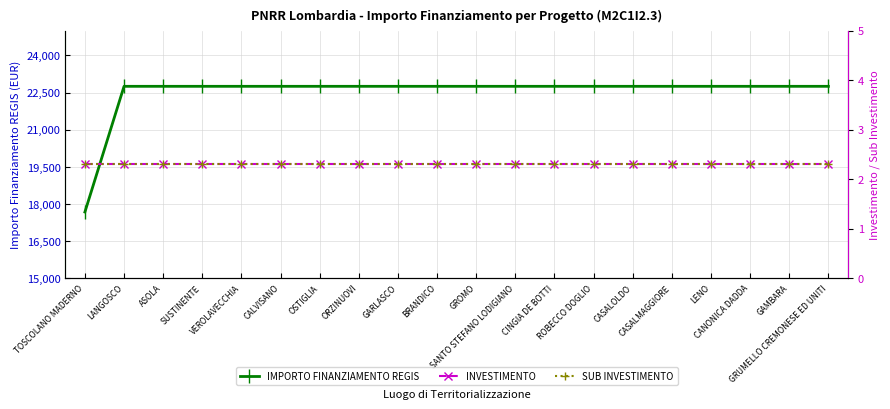

True or false: INVESTIMENTO has more than 1 points higher than both neighbors.

False